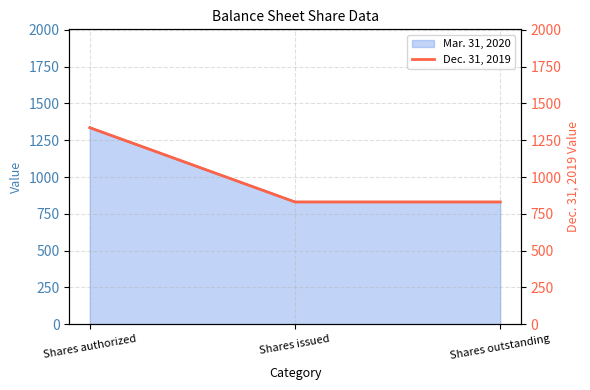

Where is the data nearest to the value 1082?

Shares issued